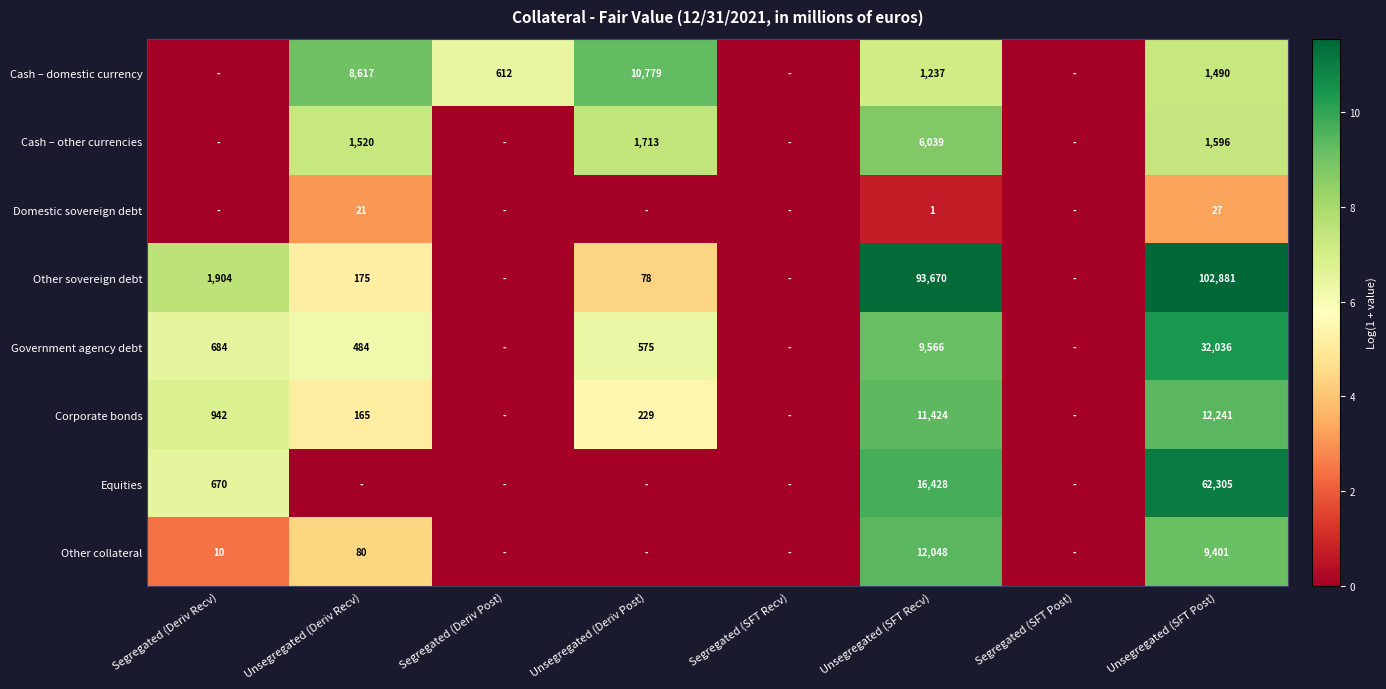

Which series changed the most between Unsegregated (SFT Recv) and Unsegregated (SFT Post)?

Equities